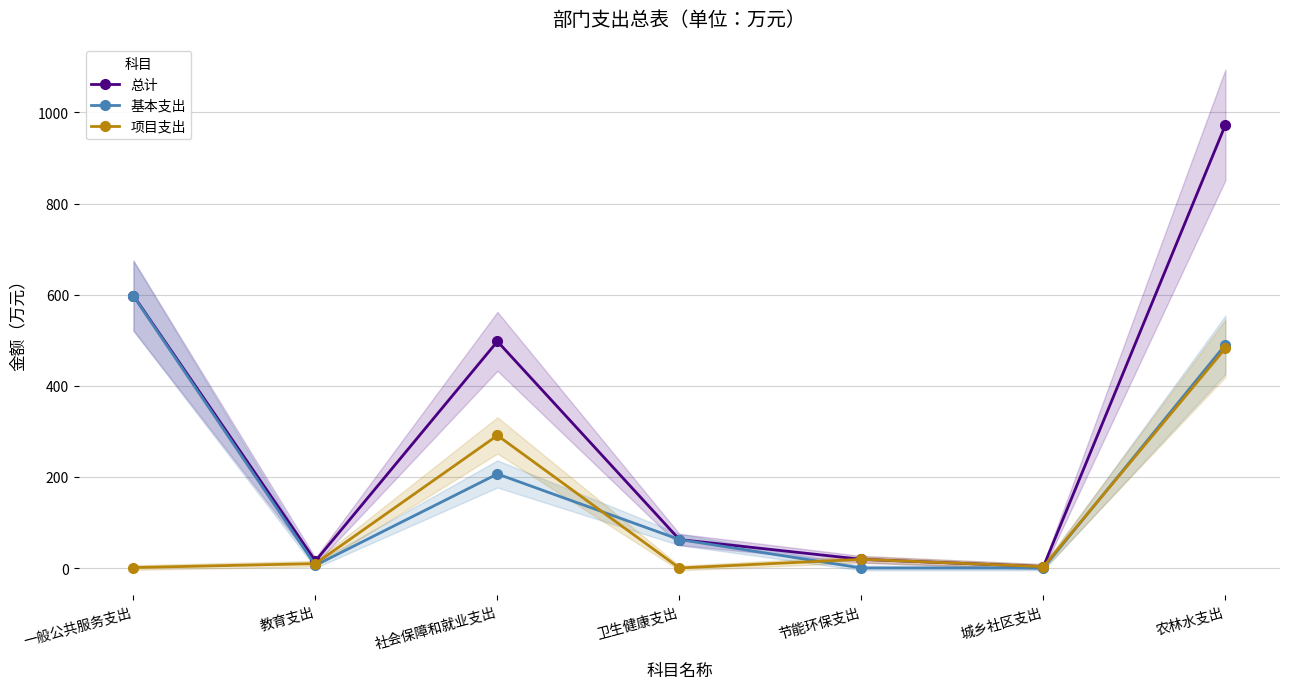

The 总计 series shows 62.5 at 卫生健康支出. True or false?

True